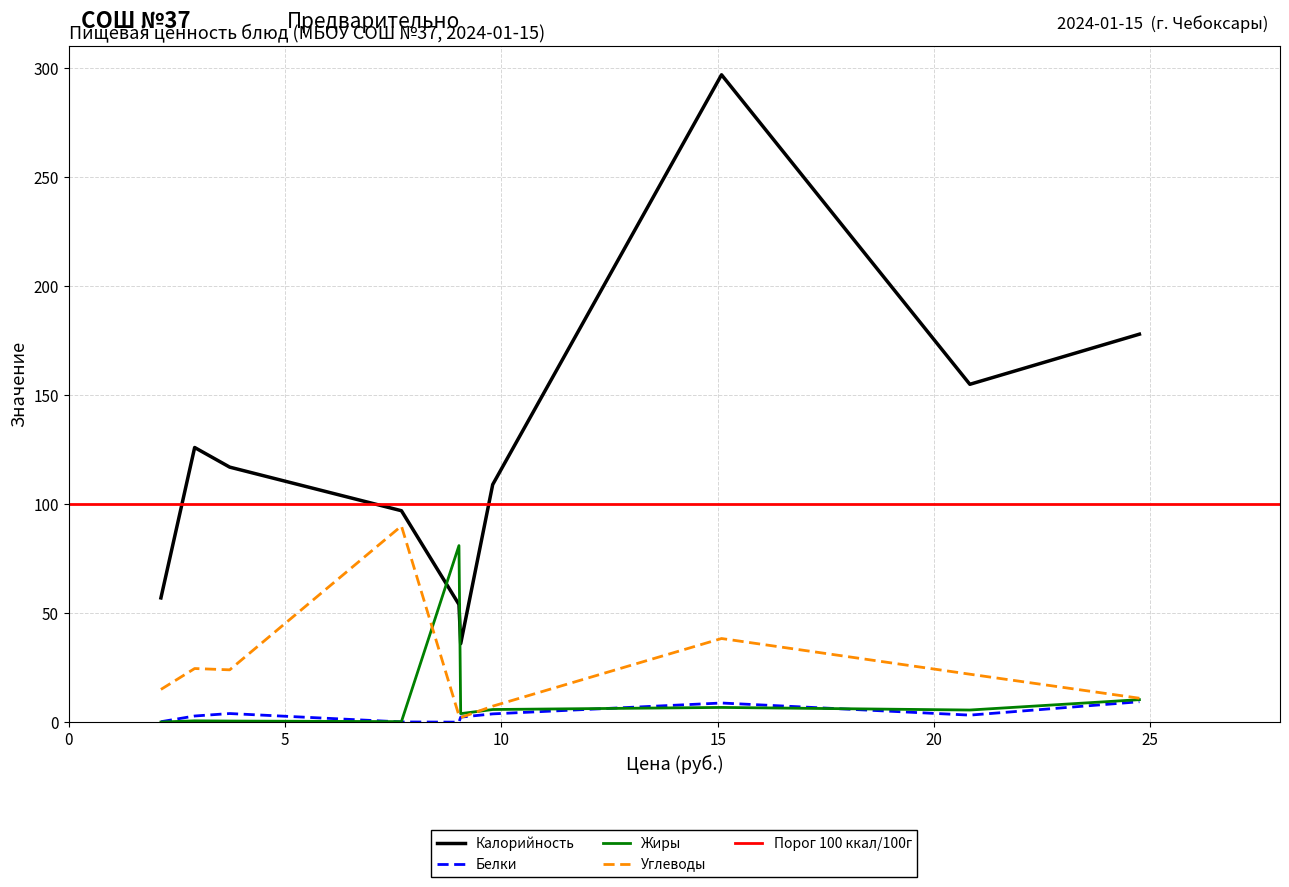

How many interior local valleys does the Белки series have?

3